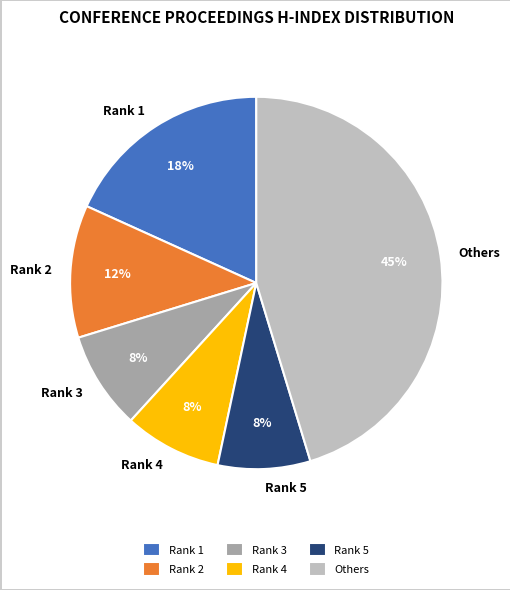

To the nearest percent, what is the average slice percentage?

17%